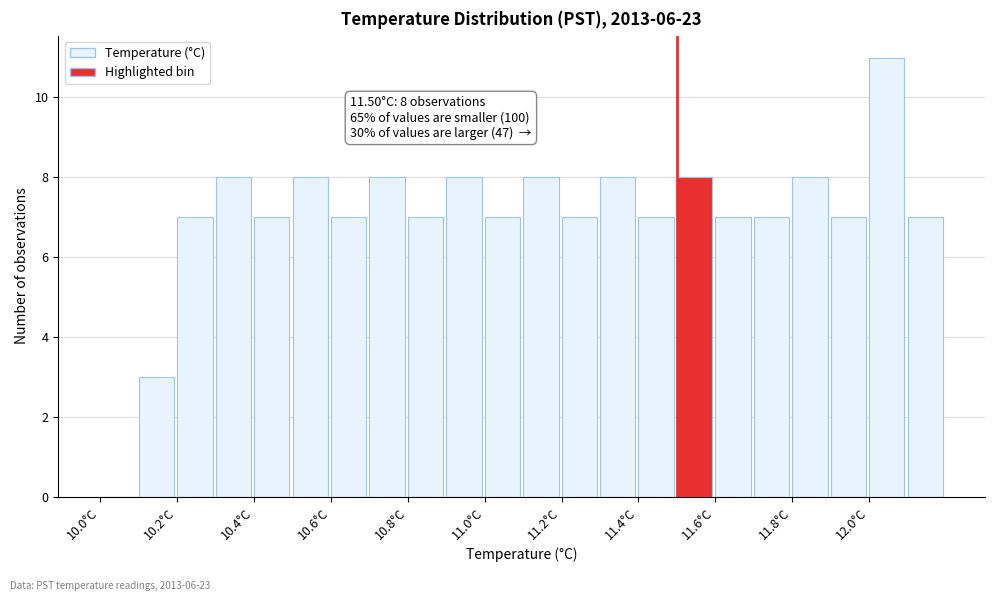

Which range on the x-axis has the tallest bar?

12.0 to 12.1